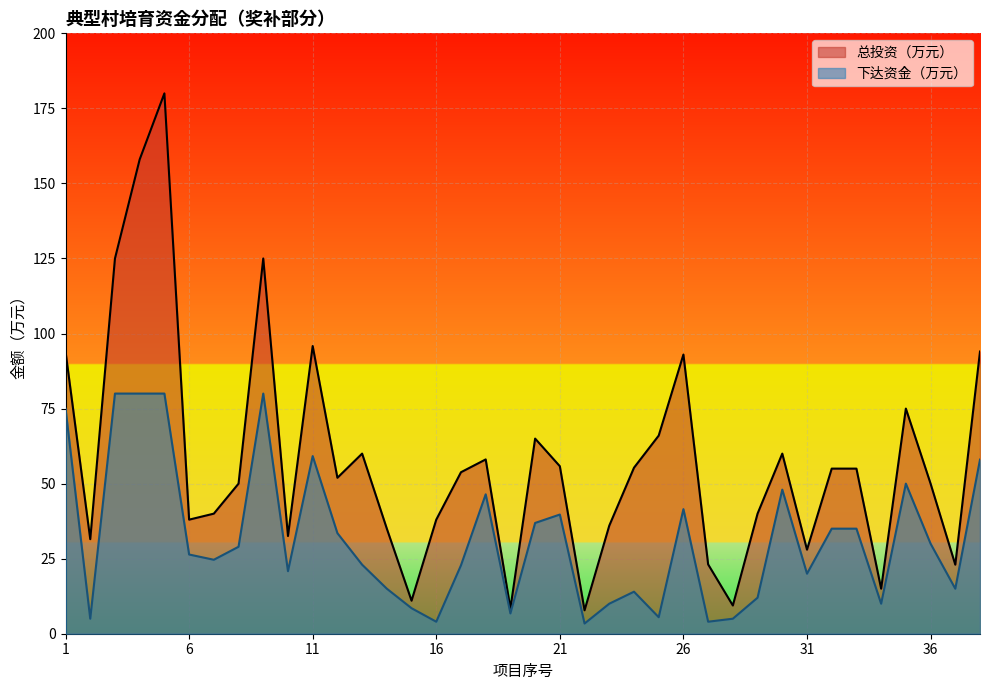

Which series has the largest total across all categories?

总投资（万元）